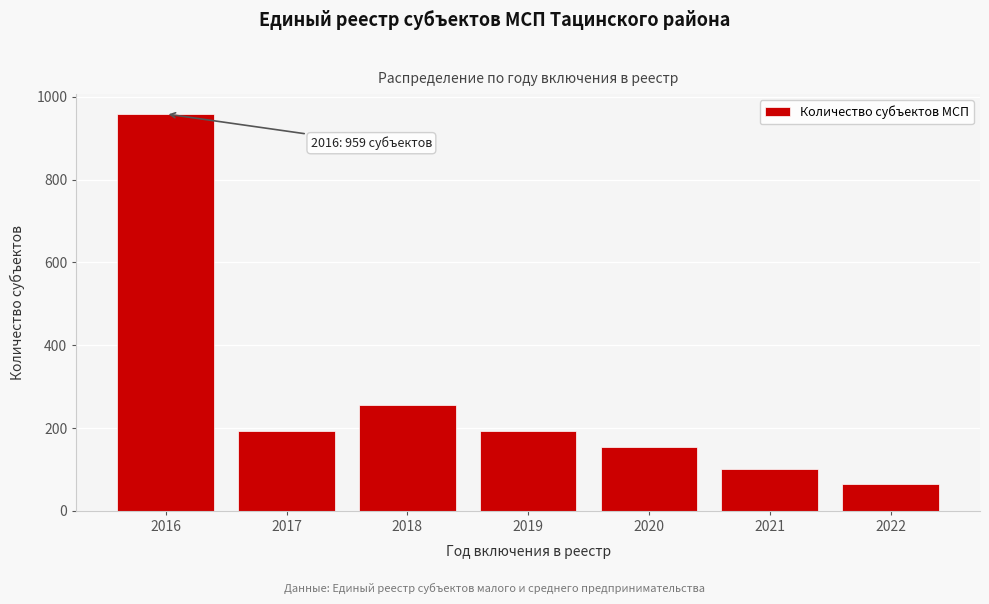

Reading left to right, what are all the values shown in this chart?

2016=959	2017=192	2018=256	2019=192	2020=153	2021=102	2022=64